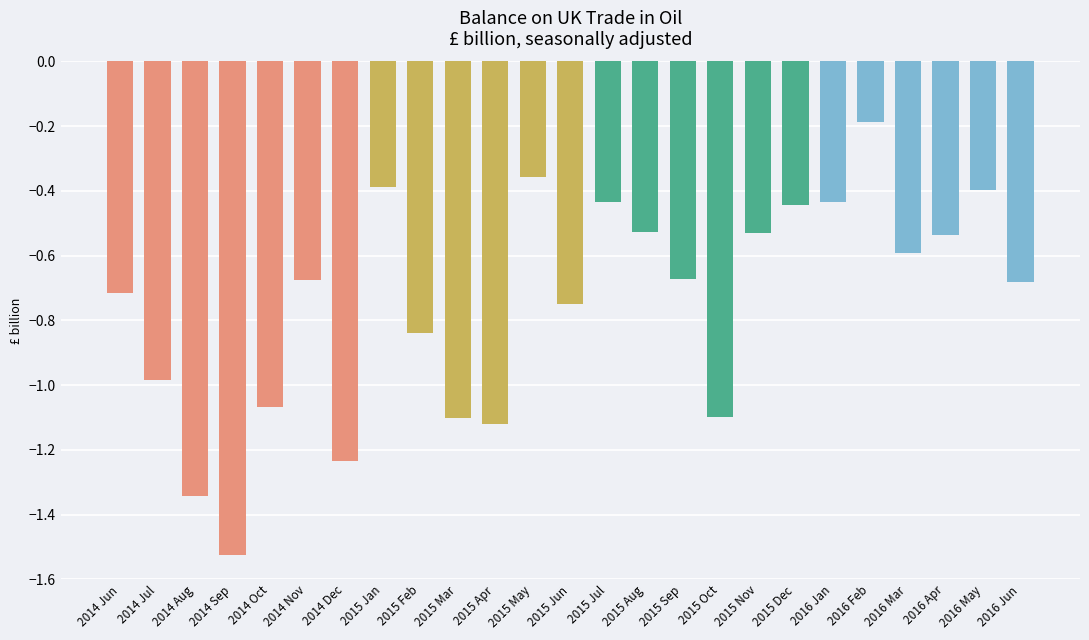

What is the label of the 19th bar from the right?

2014 Dec